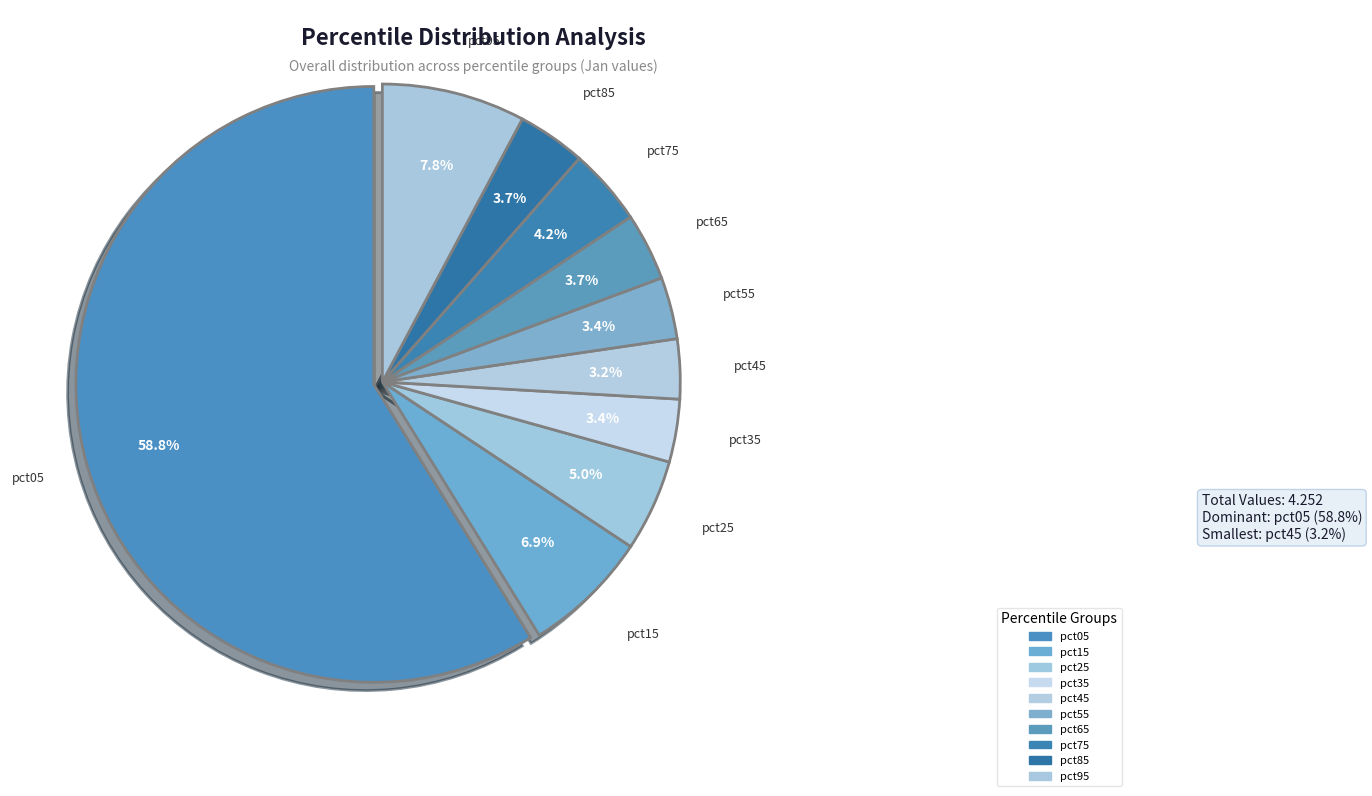

Is there a majority slice in this chart?

Yes